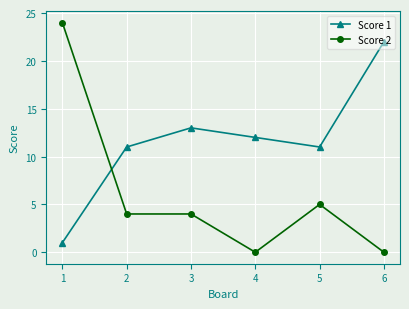

What is the value of the Score 1 point at the 4th from the left?

12